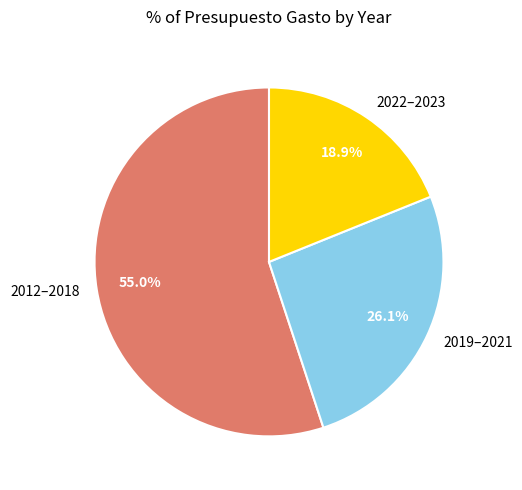

Rank the categories by value from highest to lowest.

2012–2018, 2019–2021, 2022–2023